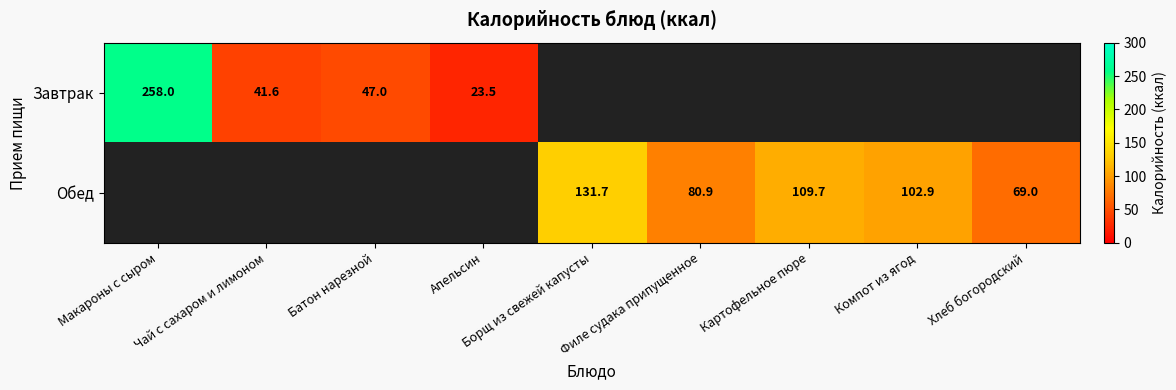

True or false: Завтрак has a value of 23.5 at Апельсин.

True